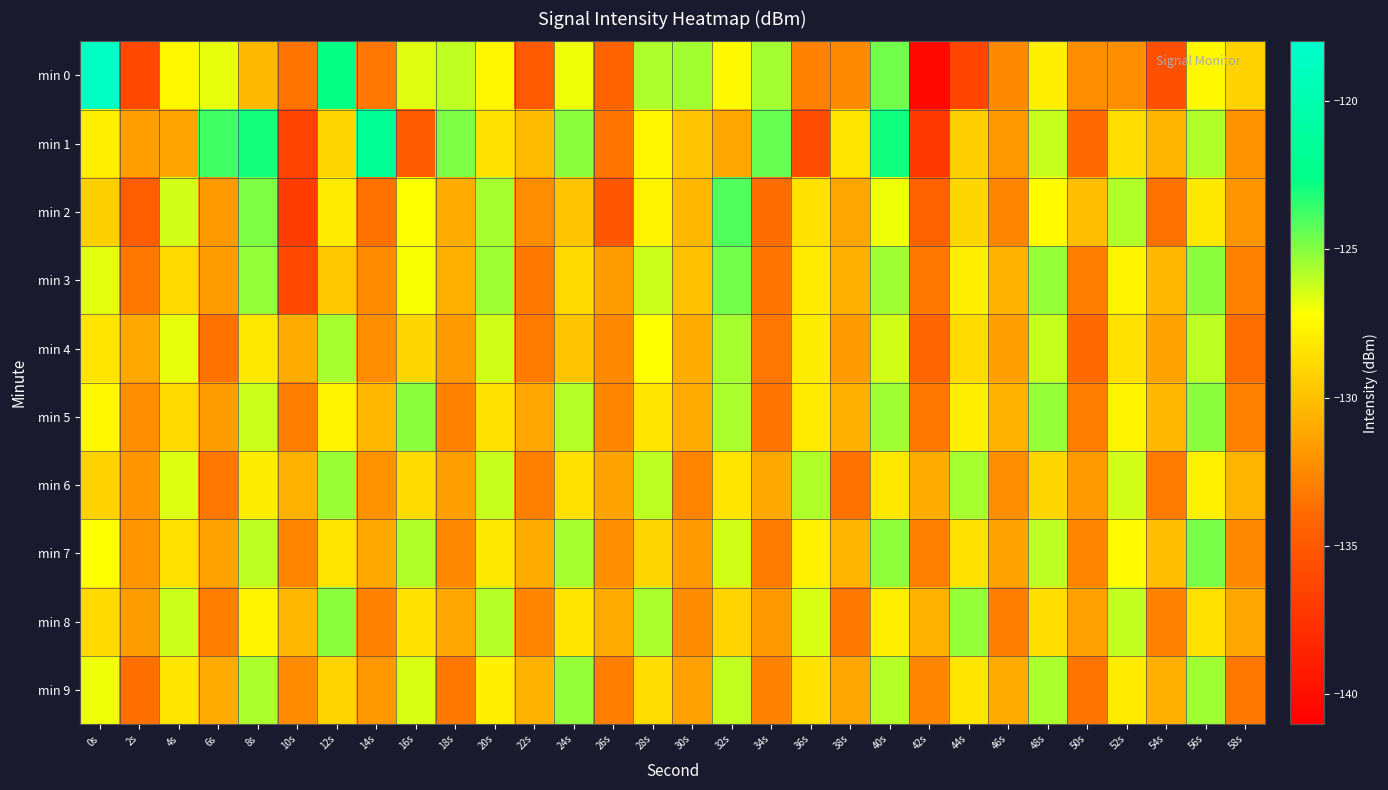

How many distinct data groups are displayed?

10